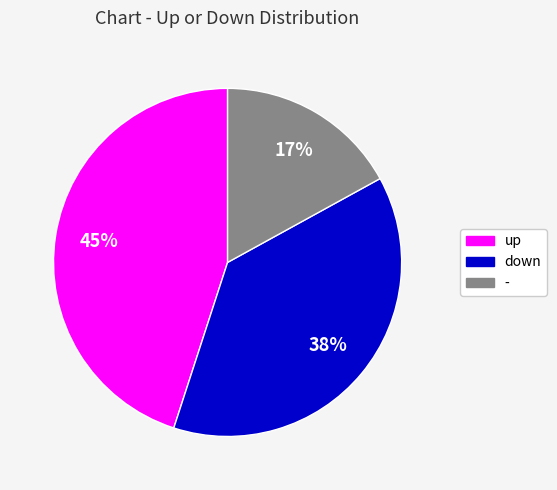

What percentage is the up slice, to the nearest percent?

45%